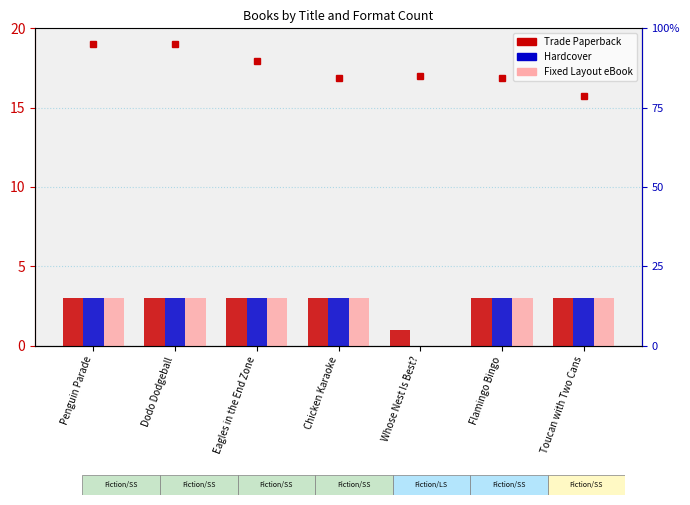

Is it true that Fixed Layout eBook equals 4.5 at Toucan with Two Cans?

False